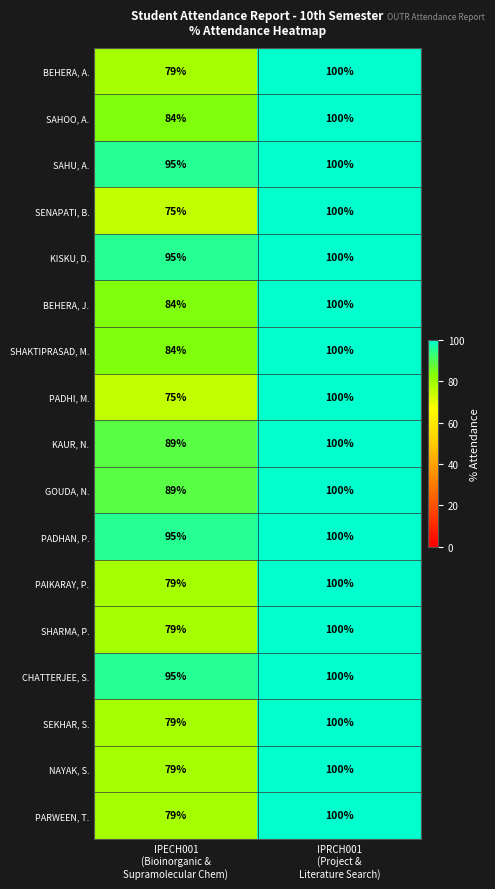

What is the sum of all SHAKTIPRASAD, M. values?

184